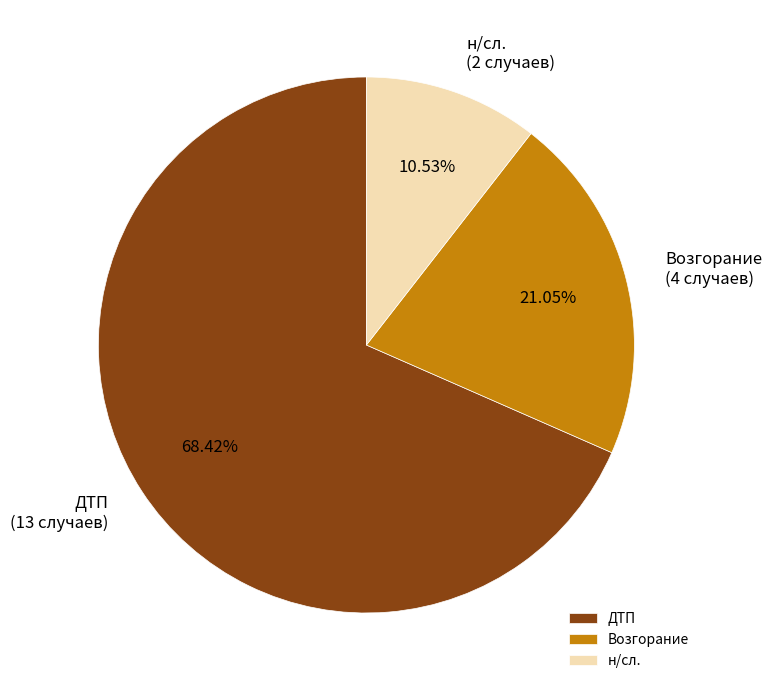

Approximately how many times larger is the value at Возгорание compared to н/сл.?

2.0